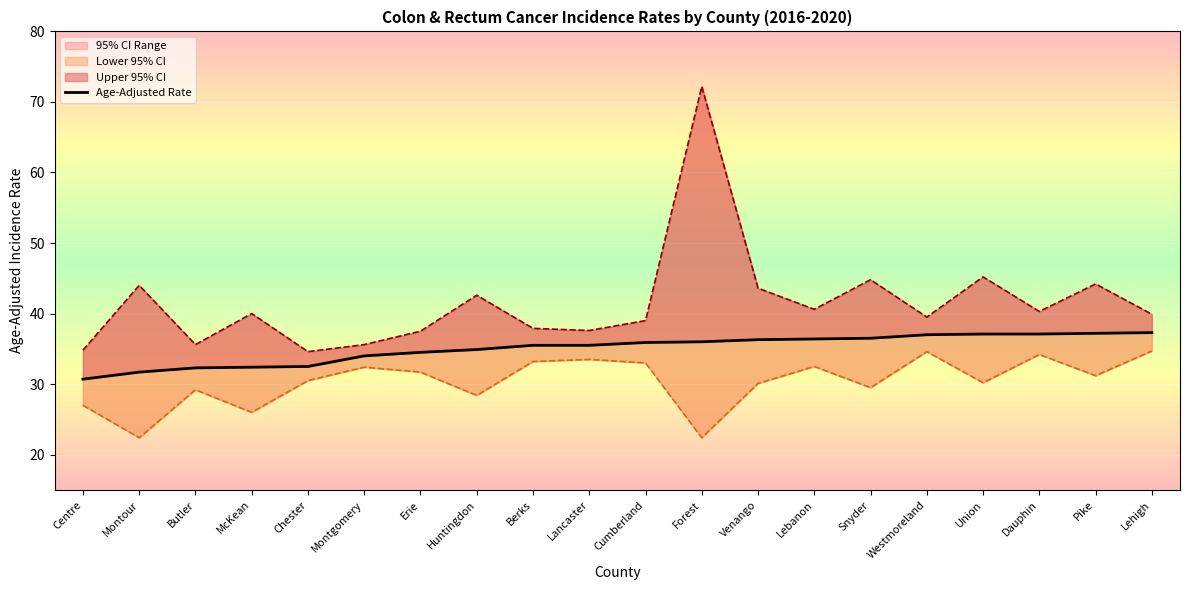

The value of Upper 95% CI at McKean is 40.0. True or false?

True